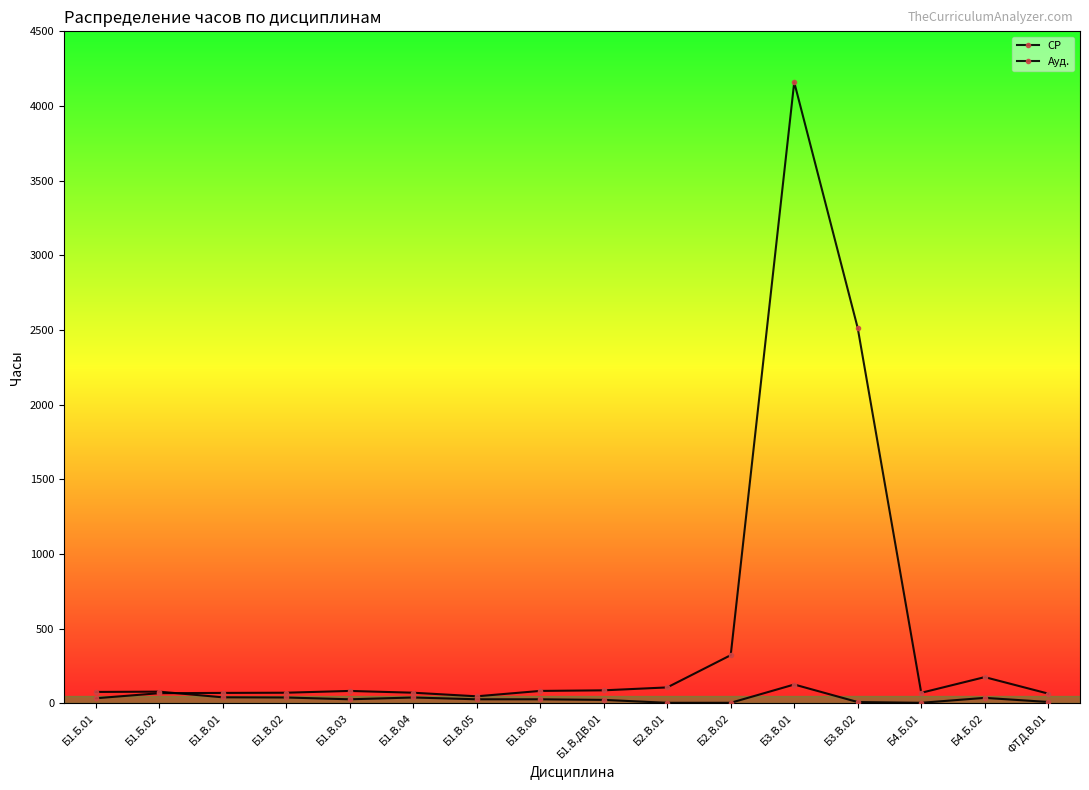

Where do СР and Ауд. first cross each other?

Б1.Б.02 and Б1.В.01